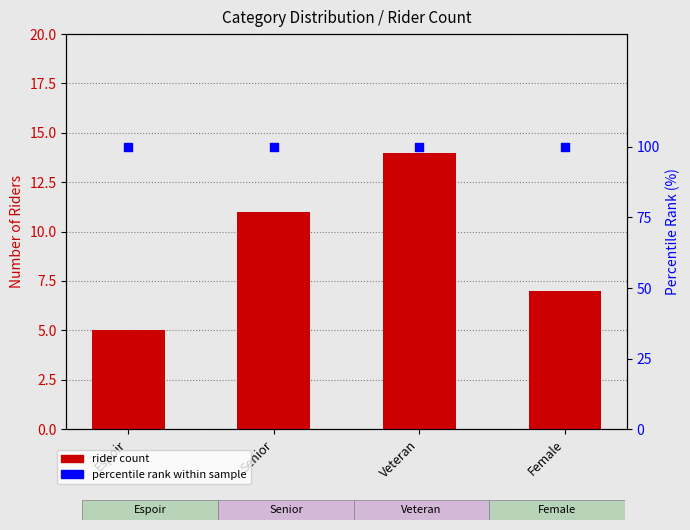

At how many categories does at least one series exceed 67?

4